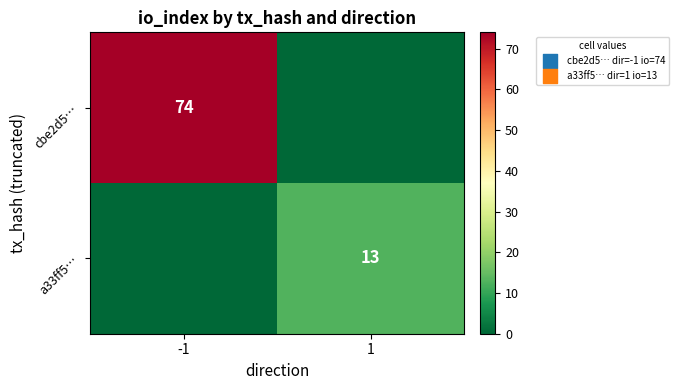

True or false: a33ff5… has a value of 17 at 1.

False